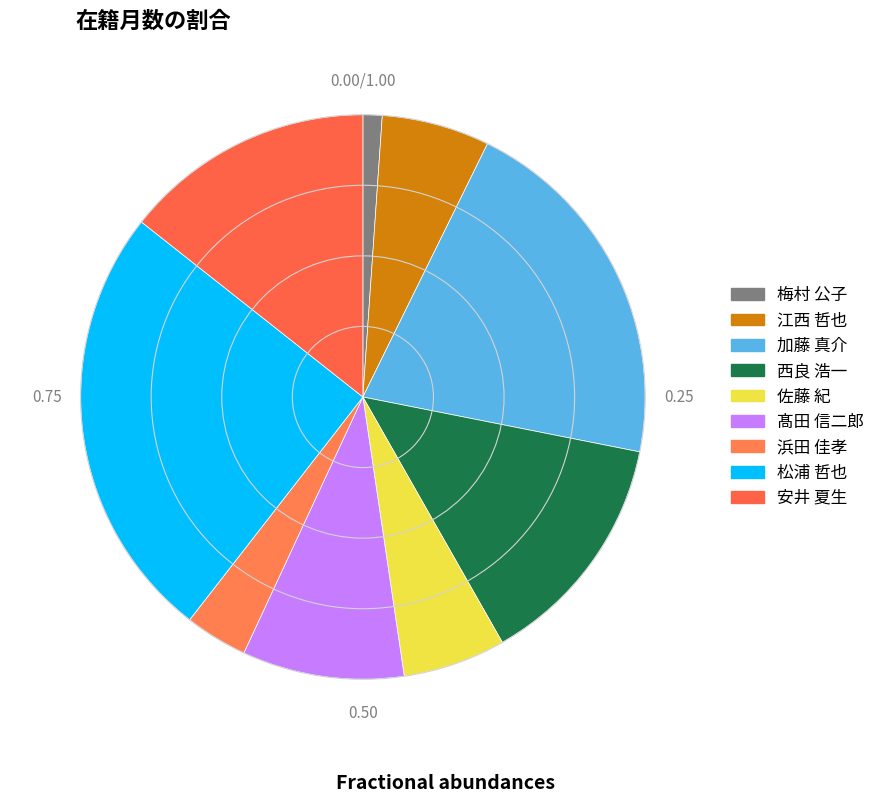

How many segments does this pie chart have?

9